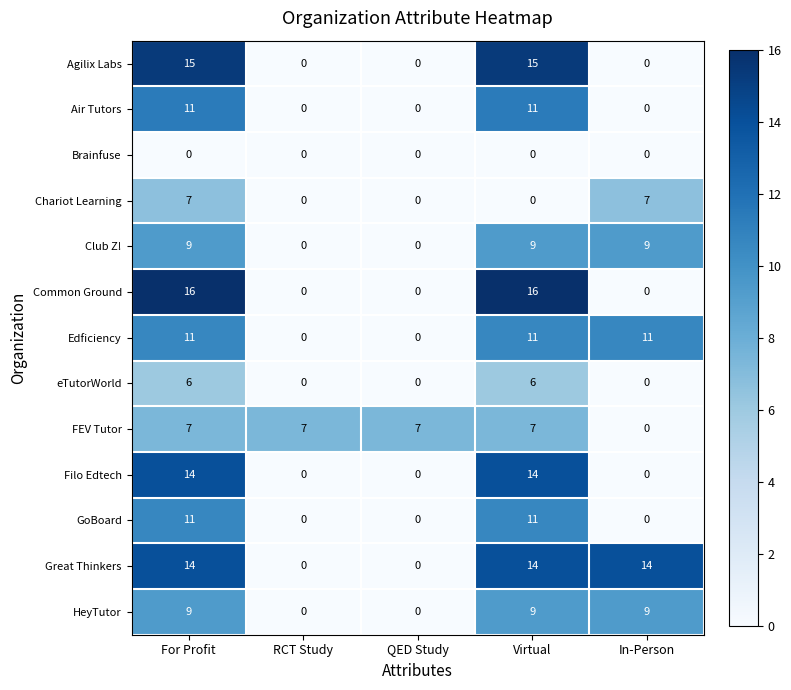

Which series has the largest range (max minus min)?

Common Ground